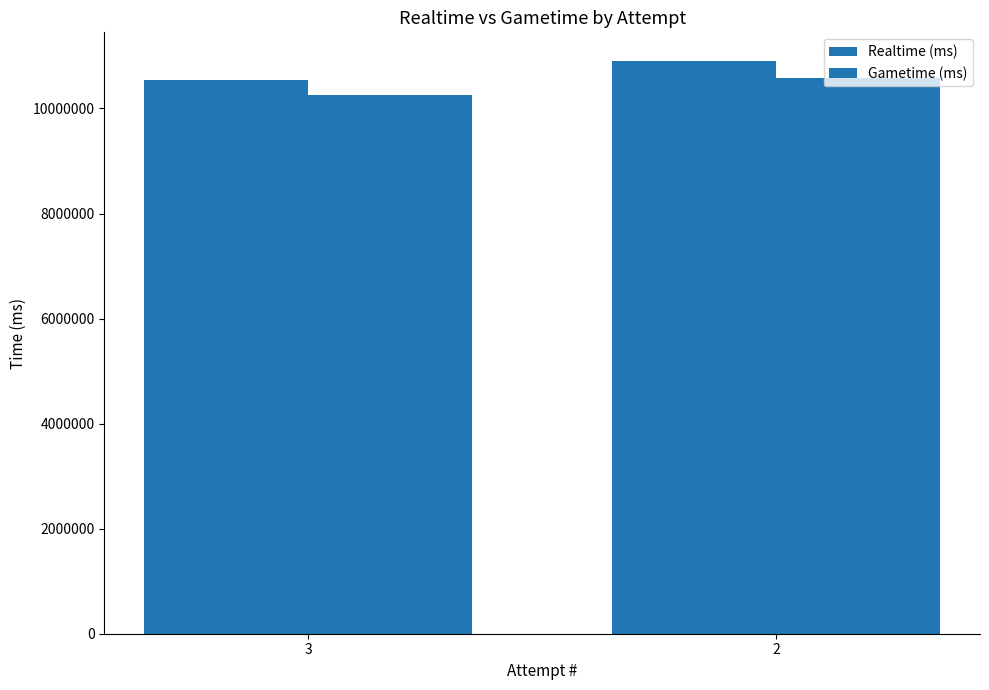

How many bars are there in total?

4